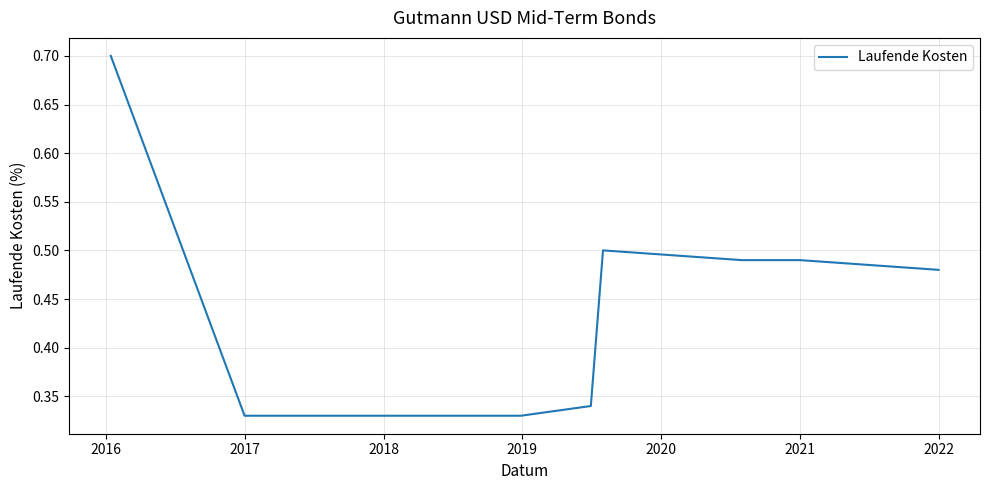

What is the difference between the maximum and minimum values?

0.4